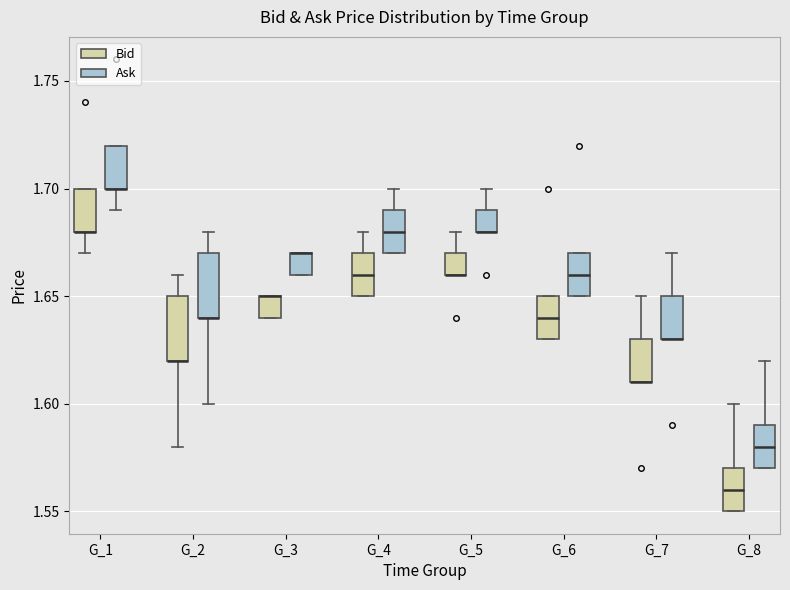

Reading left to right, read every box against the y-axis: the position of its median line, the range the box covers, and the ends of its whiskers. The values are not printed on the chart, so give them approximately, as read against the axis.

G_1 (Bid): median 1.68 (drawn on the box's lower edge), box 1.68 to 1.70, whiskers 1.67 to 1.70
G_1 (Ask): median 1.70 (drawn on the box's lower edge), box 1.70 to 1.72, whiskers 1.69 to 1.72
G_2 (Bid): median 1.62 (drawn on the box's lower edge), box 1.62 to 1.65, whiskers 1.58 to 1.66
G_2 (Ask): median 1.64 (drawn on the box's lower edge), box 1.64 to 1.67, whiskers 1.60 to 1.68
G_3 (Bid): median 1.65 (drawn on the box's upper edge), box 1.64 to 1.65, whiskers 1.64 to 1.65
G_3 (Ask): median 1.67 (drawn on the box's upper edge), box 1.66 to 1.67, whiskers 1.66 to 1.67
G_4 (Bid): median 1.66, box 1.65 to 1.67, whiskers 1.65 to 1.68
G_4 (Ask): median 1.68, box 1.67 to 1.69, whiskers 1.67 to 1.70
G_5 (Bid): median 1.66 (drawn on the box's lower edge), box 1.66 to 1.67, whiskers 1.66 to 1.68
G_5 (Ask): median 1.68 (drawn on the box's lower edge), box 1.68 to 1.69, whiskers 1.68 to 1.70
G_6 (Bid): median 1.64, box 1.63 to 1.65, whiskers 1.63 to 1.65
G_6 (Ask): median 1.66, box 1.65 to 1.67, whiskers 1.65 to 1.67
G_7 (Bid): median 1.61 (drawn on the box's lower edge), box 1.61 to 1.63, whiskers 1.61 to 1.65
G_7 (Ask): median 1.63 (drawn on the box's lower edge), box 1.63 to 1.65, whiskers 1.63 to 1.67
G_8 (Bid): median 1.56, box 1.55 to 1.57, whiskers 1.55 to 1.60
G_8 (Ask): median 1.58, box 1.57 to 1.59, whiskers 1.57 to 1.62